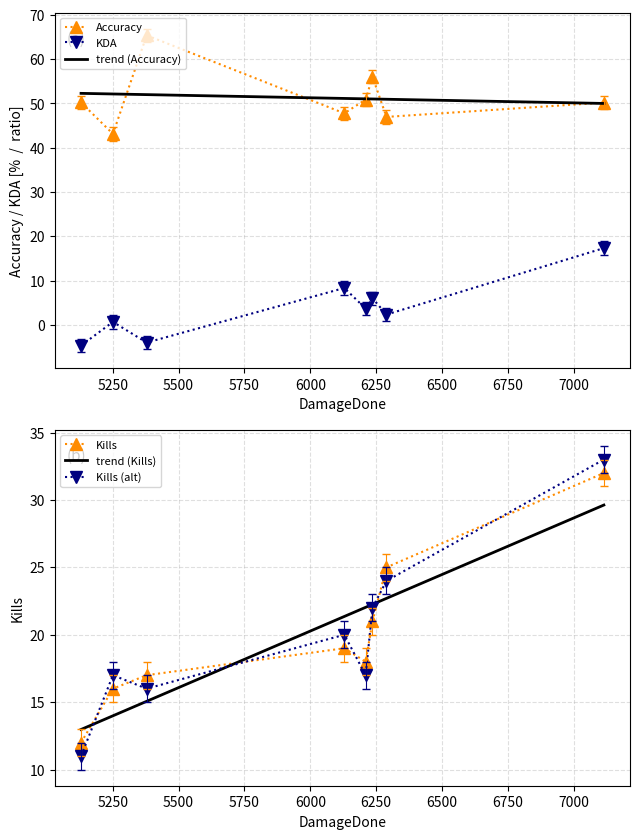

How many times do Kills and Kills (alt) cross each other?

7